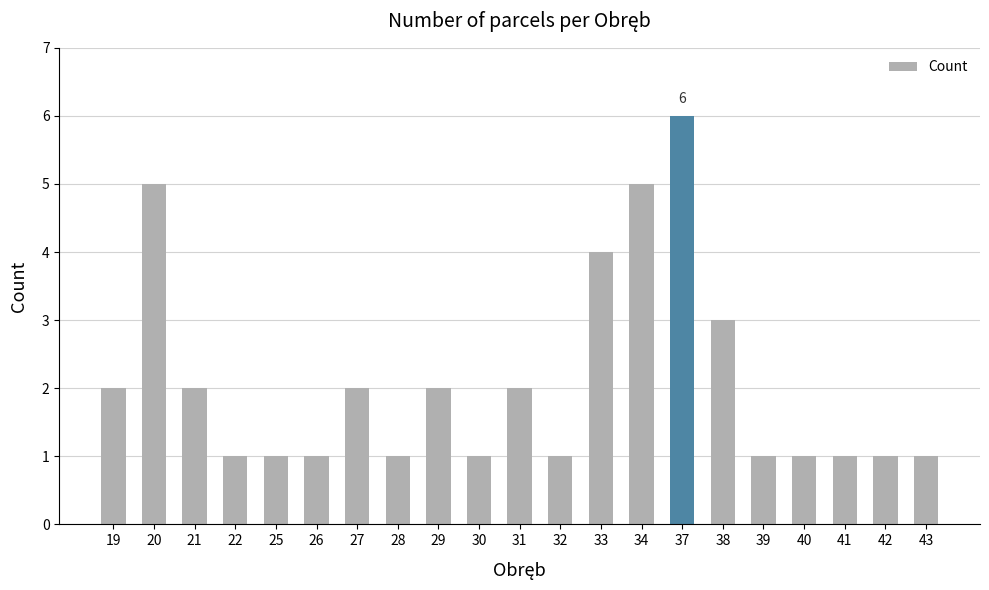

What is the sum of the values at 29 and 39?

3